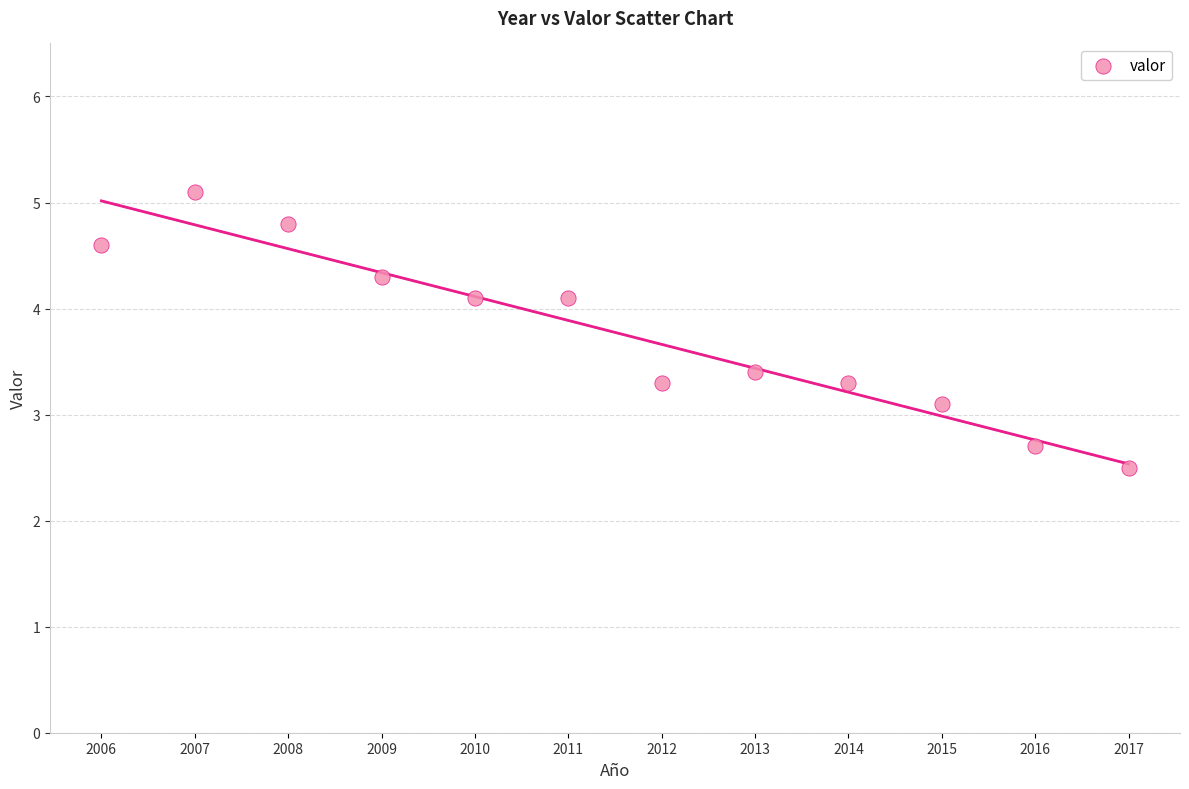

What is the average Y value?

3.8